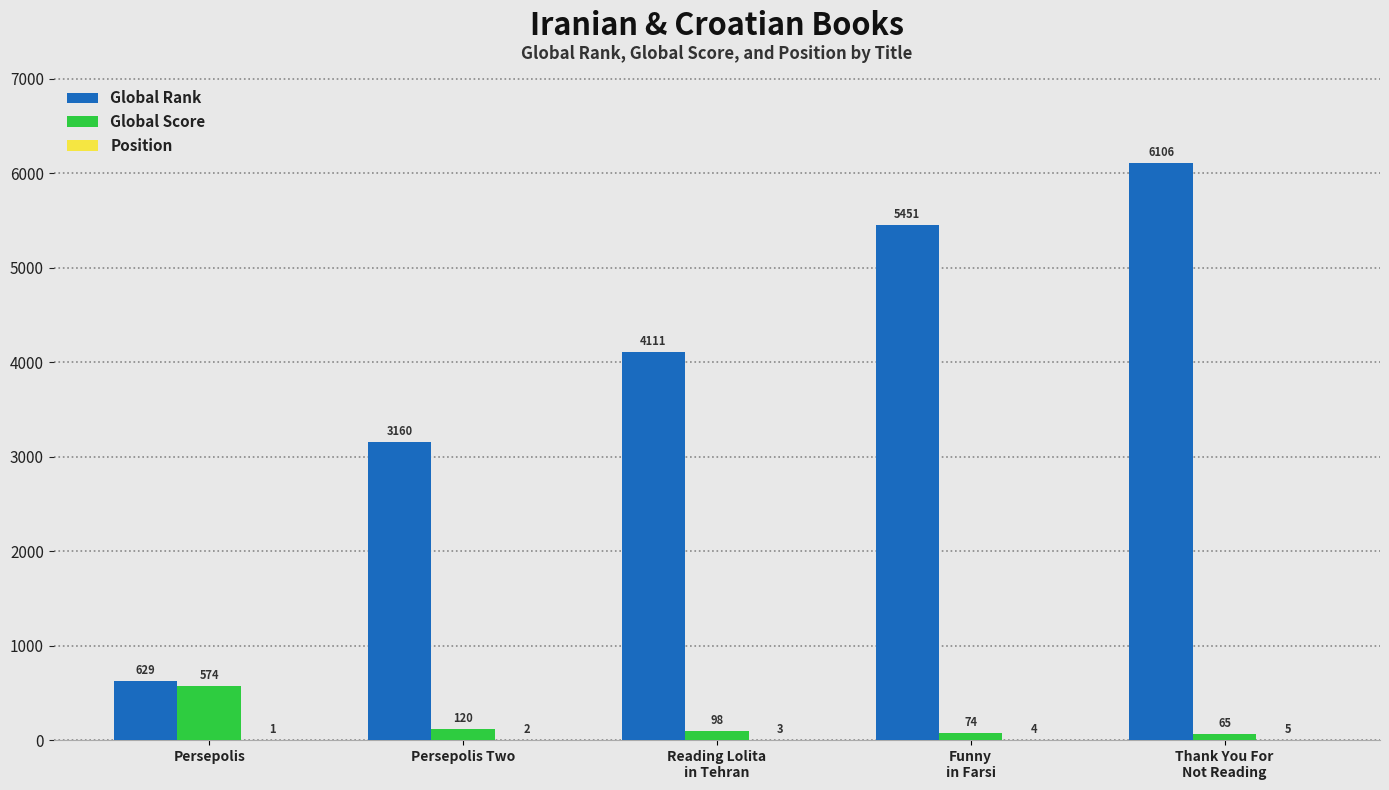

What is the approximate value of Global Rank at Persepolis Two, to the nearest 100?

3200